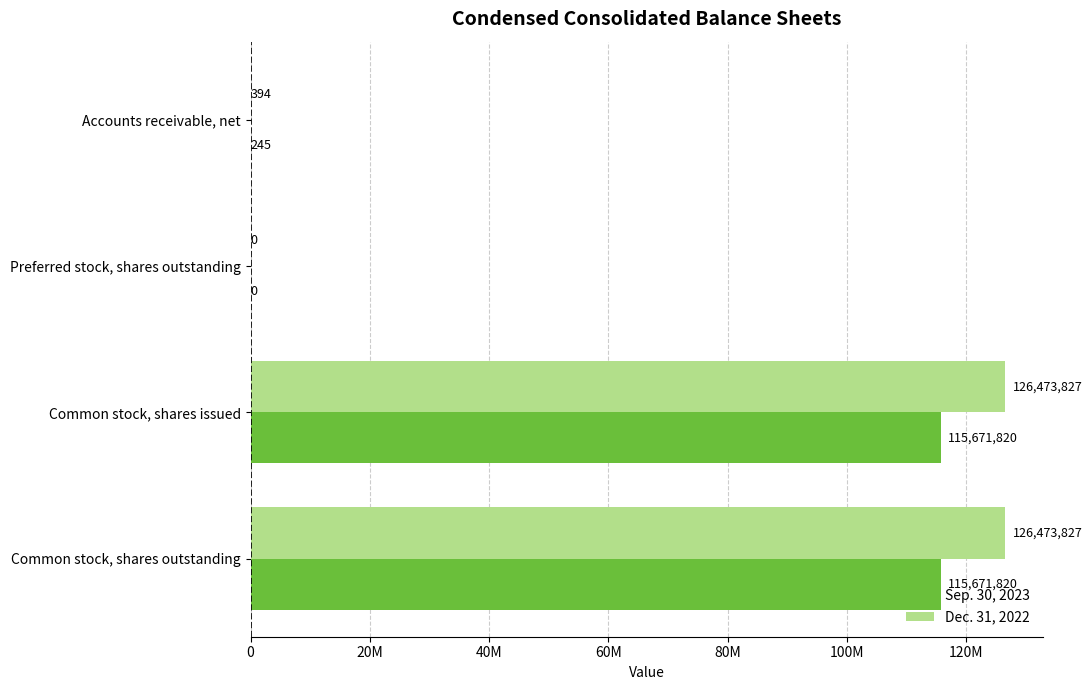

What are all the series names shown in the legend?

Sep. 30, 2023, Dec. 31, 2022